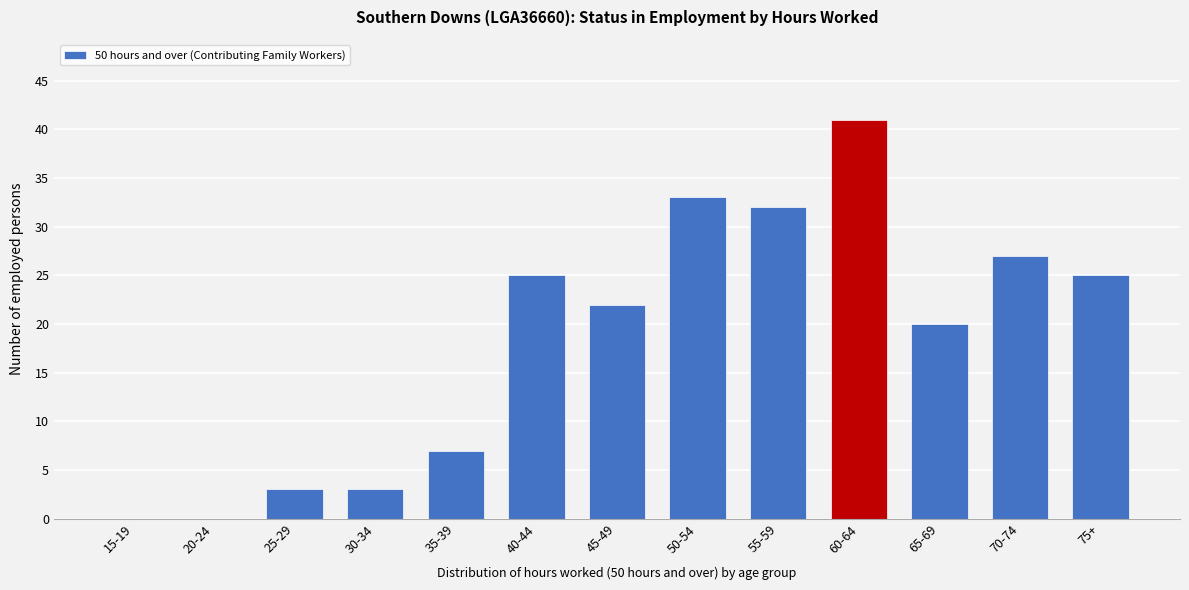

Reading right to left, list all the values displayed in this chart.

75+=25	70-74=27	65-69=20	60-64=41	55-59=32	50-54=33	45-49=22	40-44=25	35-39=7	30-34=3	25-29=3	20-24=0	15-19=0